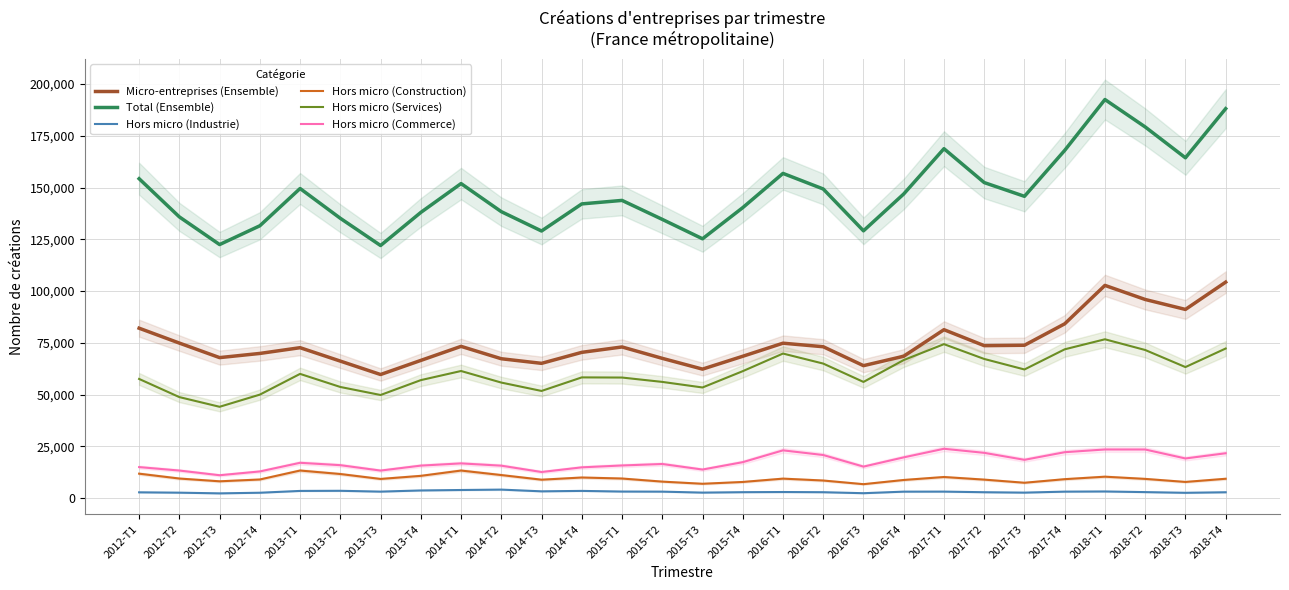

Rank the series by their maximum value, from lowest to highest.

Hors micro (Industrie), Hors micro (Construction), Hors micro (Commerce), Hors micro (Services), Micro-entreprises (Ensemble), Total (Ensemble)